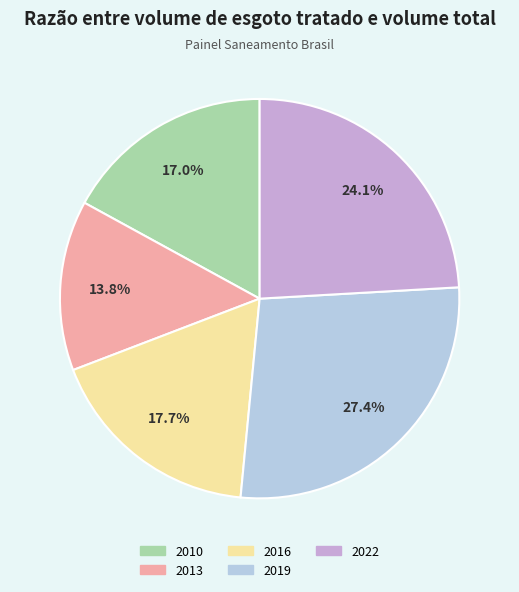

How many segments does this pie chart have?

5